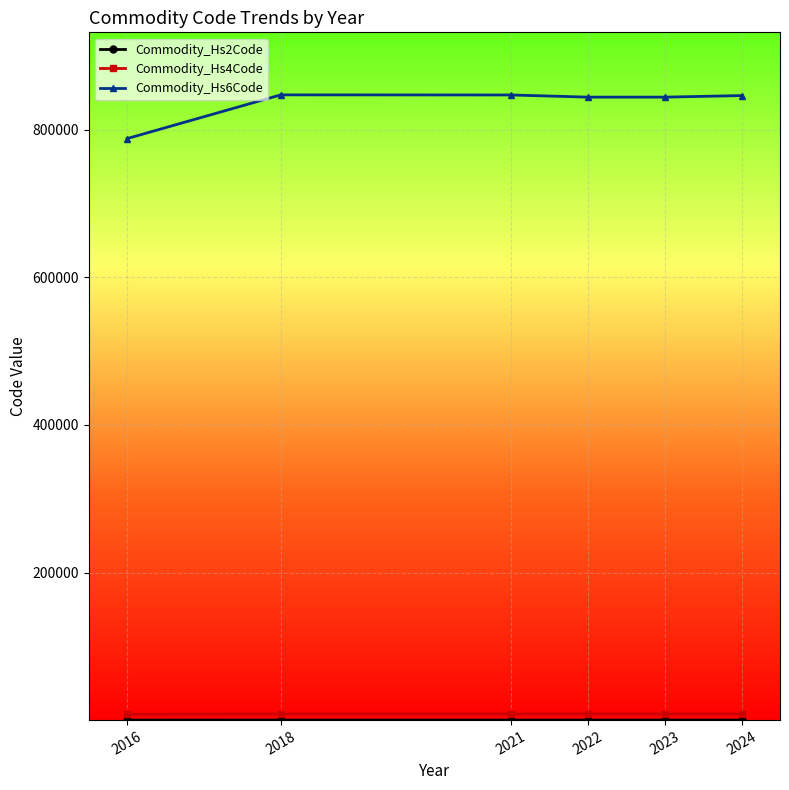

Which series has the largest total across all categories?

Commodity_Hs6Code